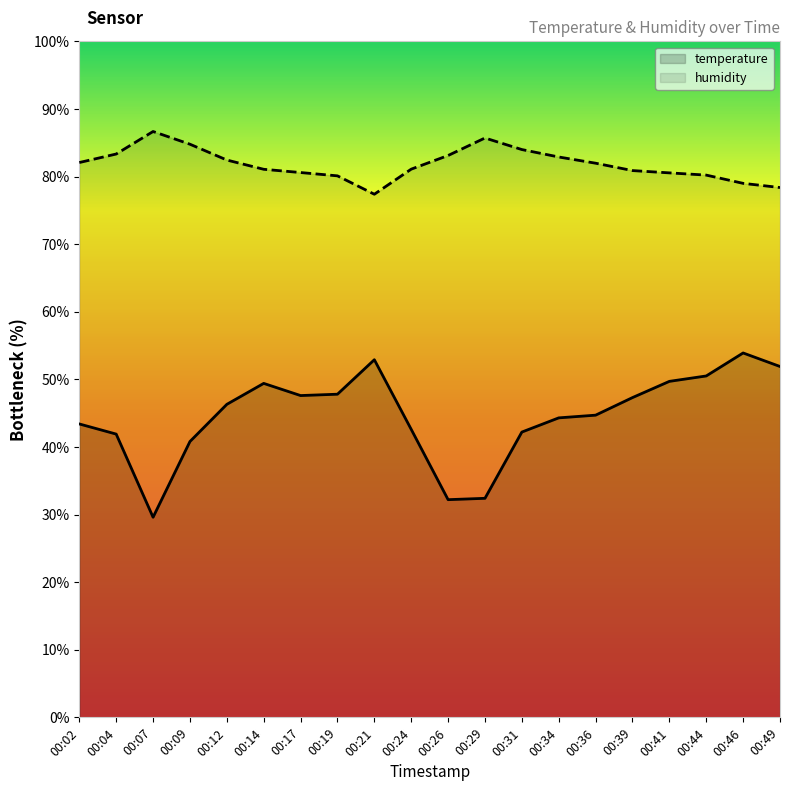

Rank the series by their average value, from highest to lowest.

humidity, temperature